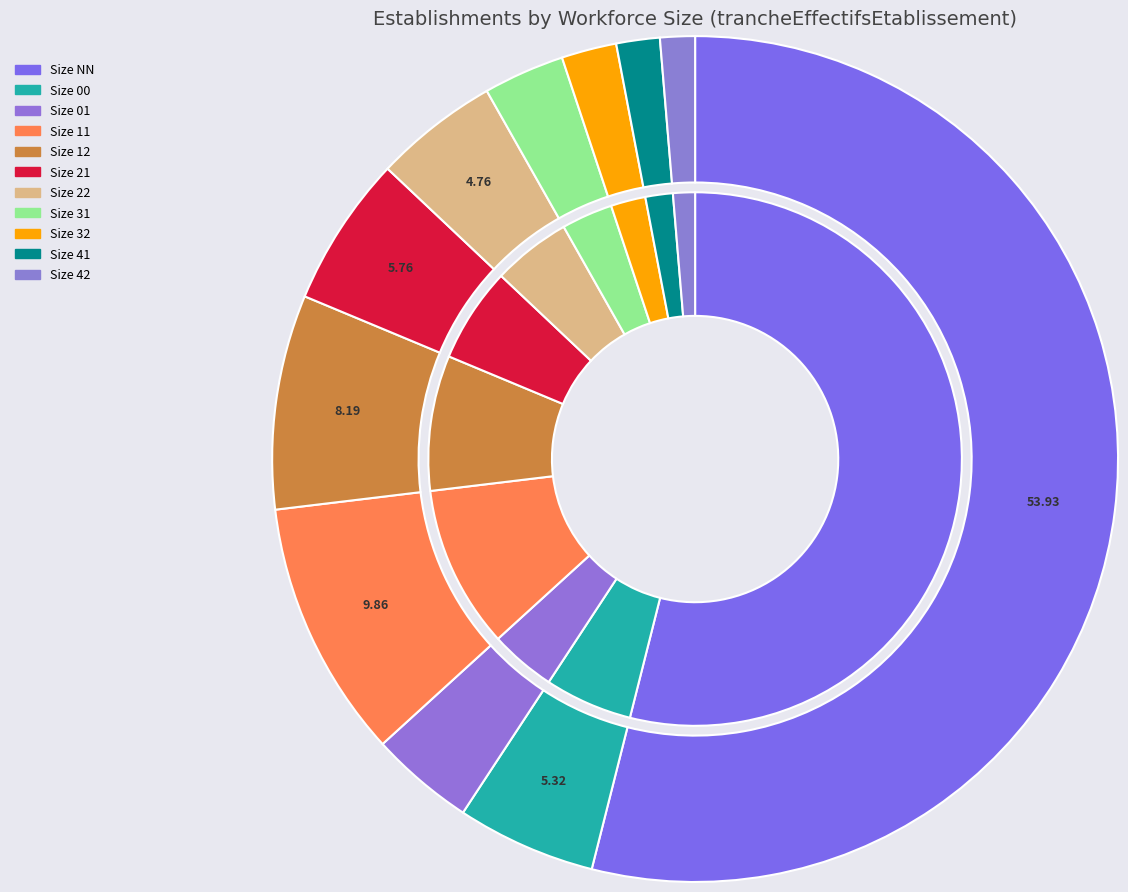

What is the ratio of the value at 41 to the value at 11?

0.2